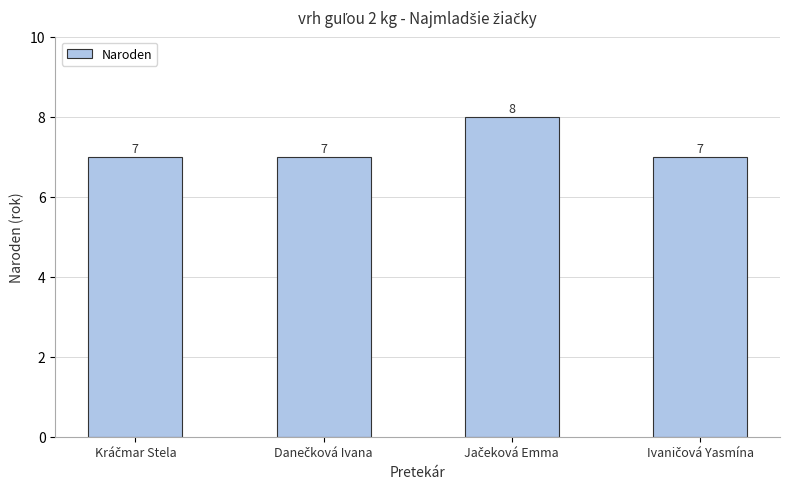

What is the value of the 2nd bar from the left?

7